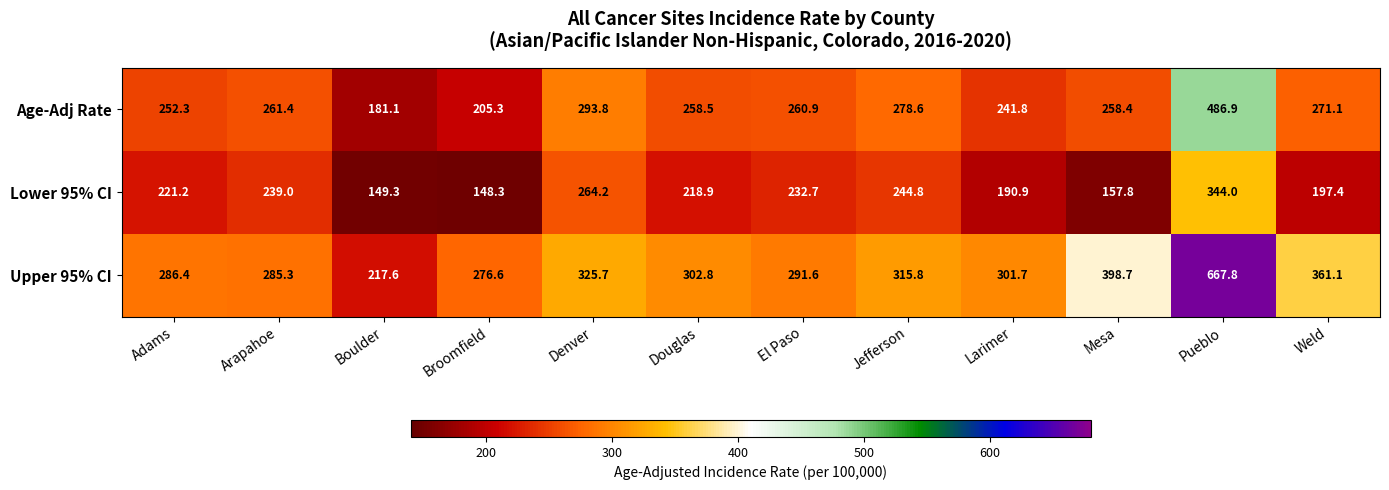

Which series has the widest spread of values?

Upper 95% CI